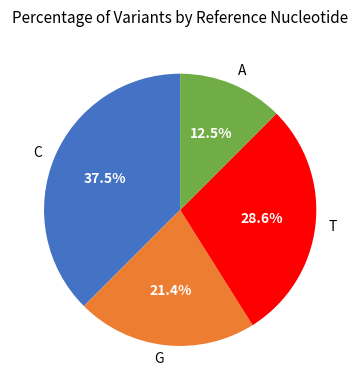

How much of the chart is everything except A?

87.5%